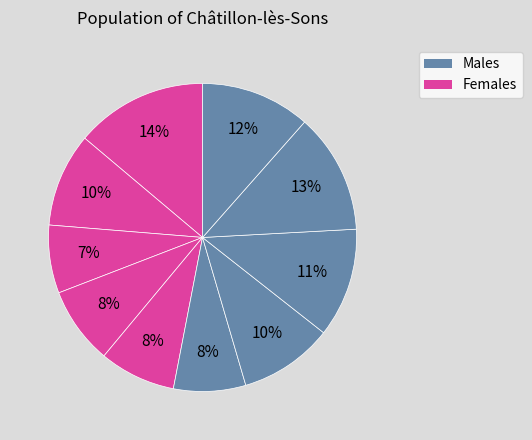

How many segments does this pie chart have?

10